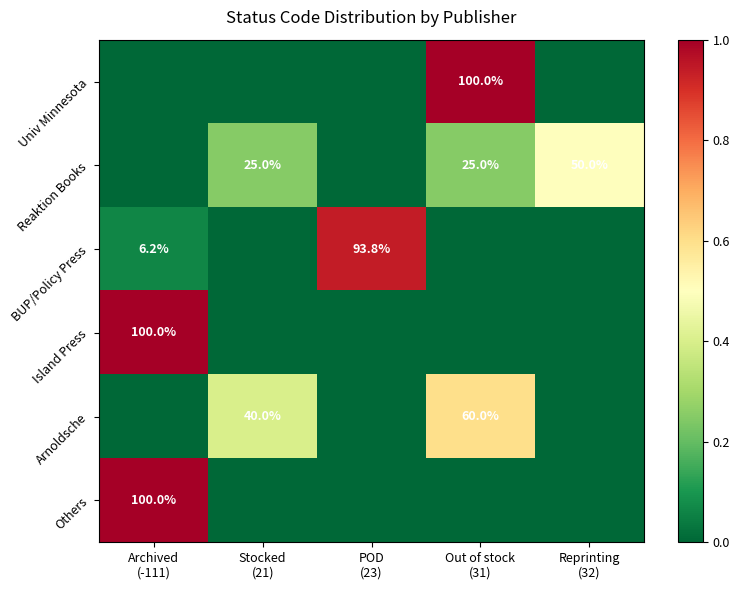

How many Arnoldsche values are between 0 and 1?

5